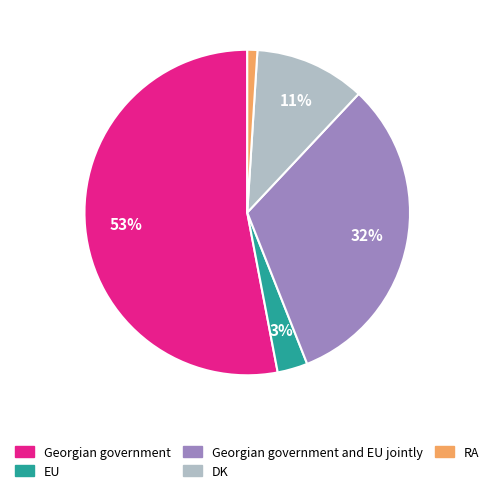

To the nearest percent, what is the difference between the largest and smallest slice percentages?

52%